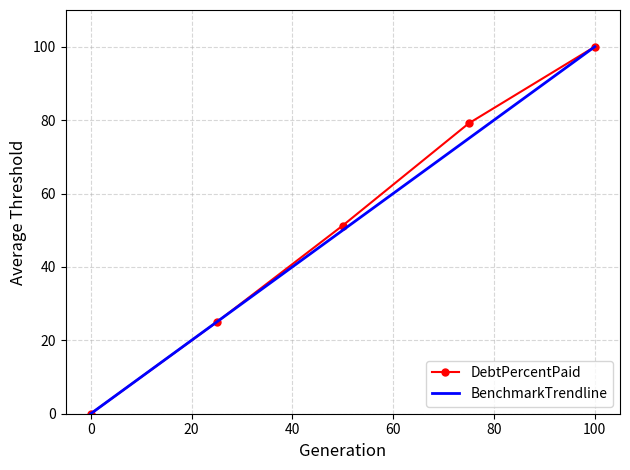

What is the highest value of the BenchmarkTrendline series?

100.0